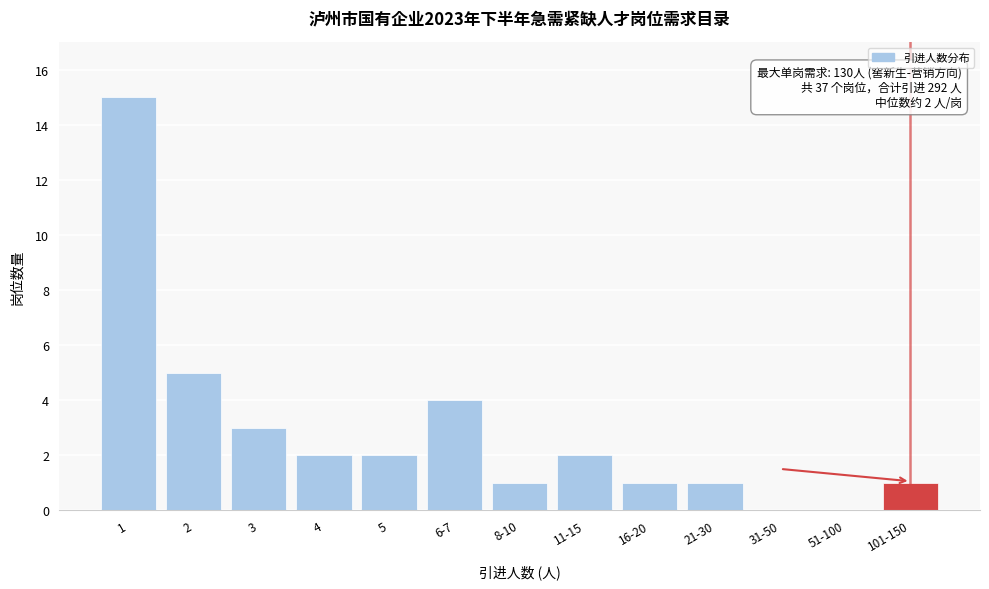

Reading left to right, list all the values displayed in this chart.

1=15	2=5	3=3	4=2	5=2	6-7=4	8-10=1	11-15=2	16-20=1	21-30=1	31-50=0	51-100=0	101-150=1